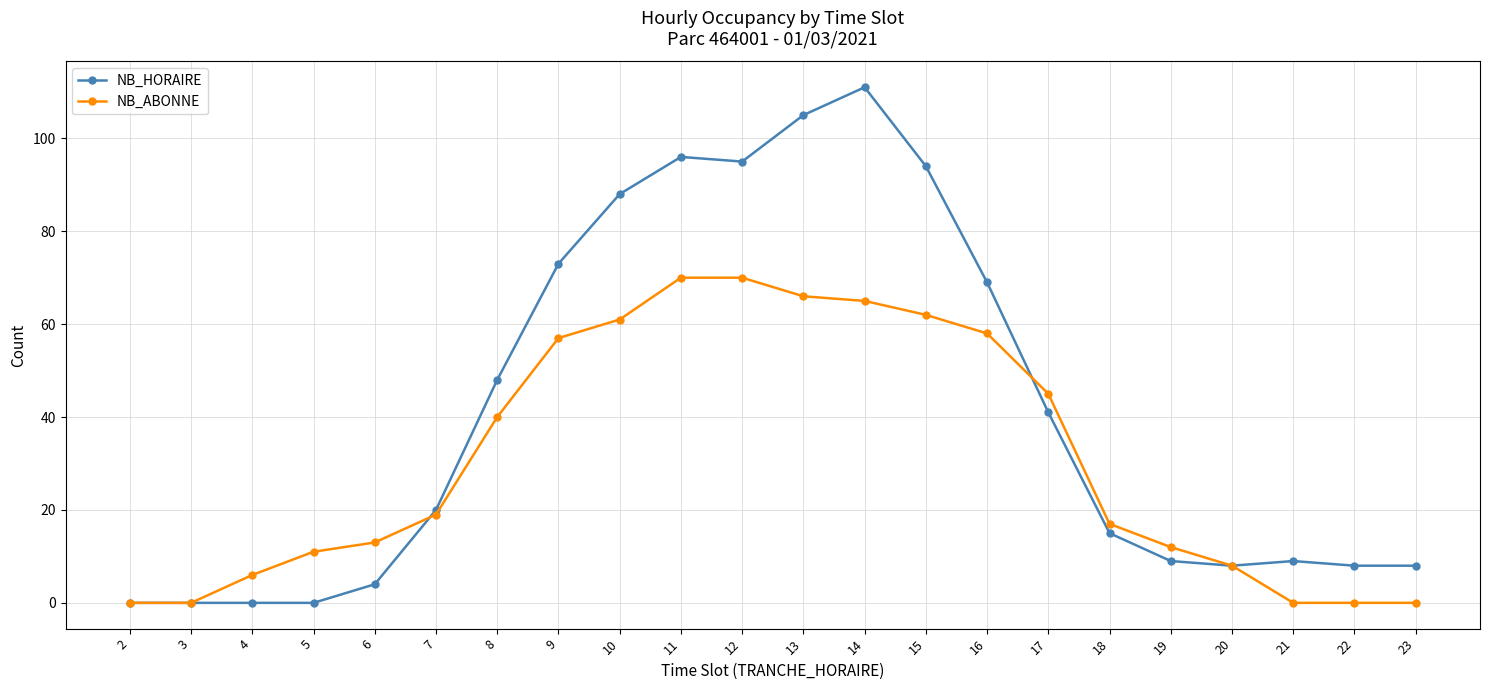

What is the value of the NB_ABONNE point at the 14th from the left?

62